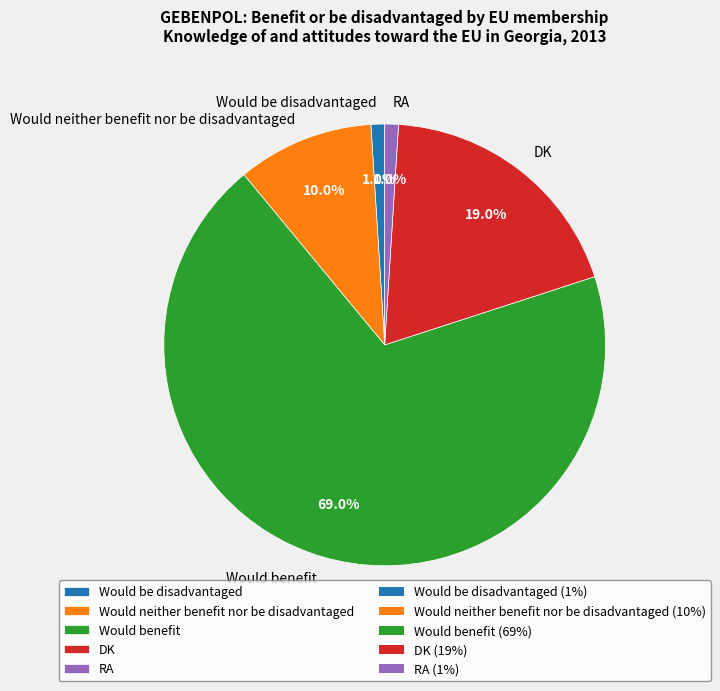

Between Would neither benefit nor be disadvantaged and DK, which is larger?

DK